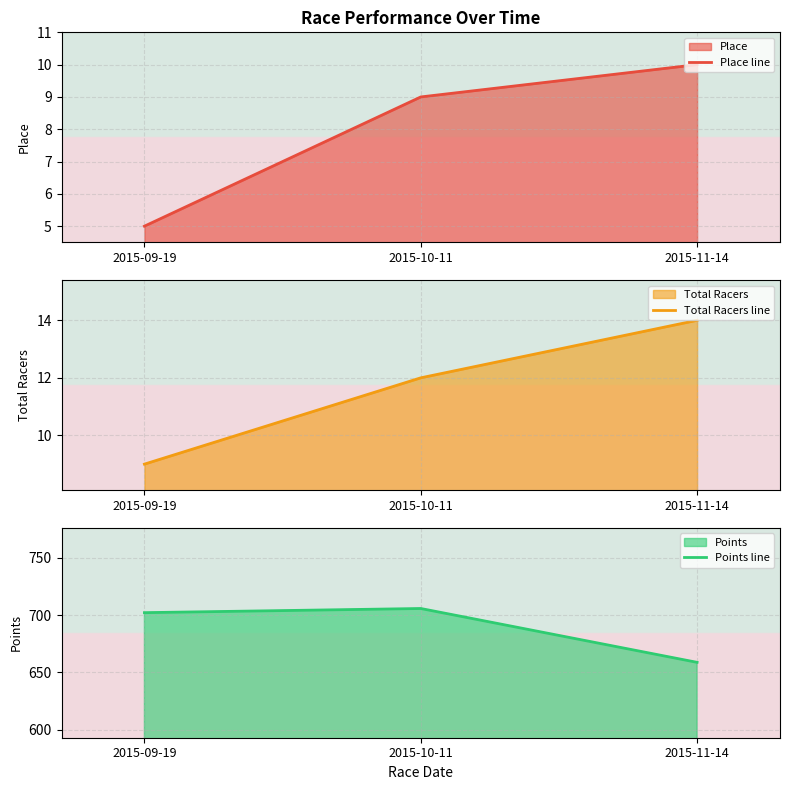

Which category has the lowest value across all series?

2015-09-19